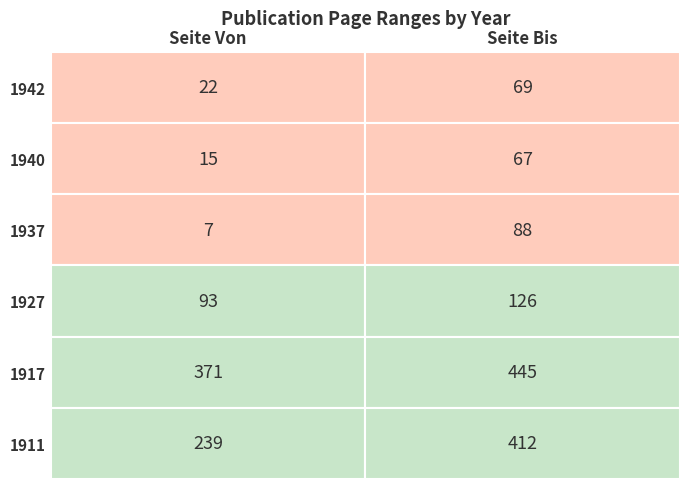

Which series has the largest total across all categories?

1917